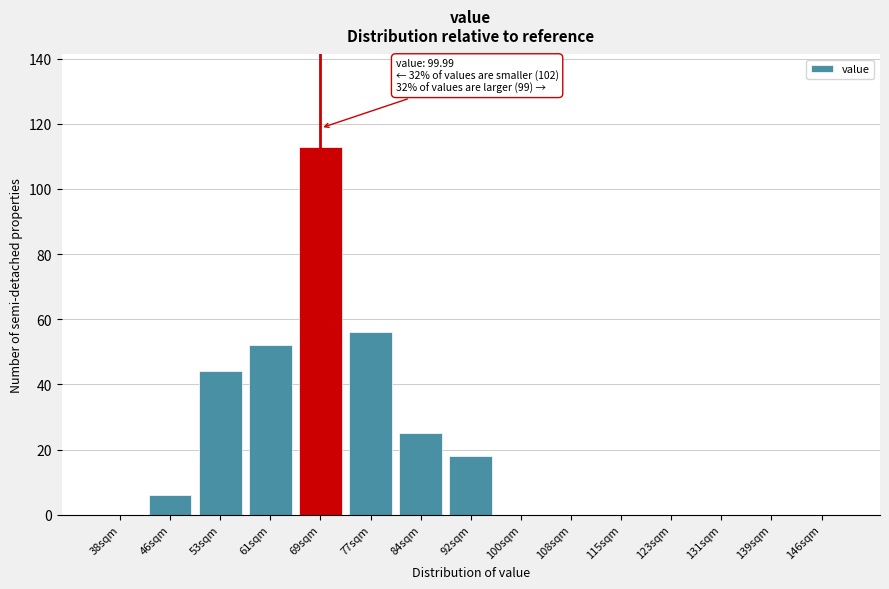

Reading left to right, what are all the values shown in this chart?

38sqm=0	46sqm=6	53sqm=44	61sqm=52	69sqm=113	77sqm=56	84sqm=25	92sqm=18	100sqm=0	108sqm=0	115sqm=0	123sqm=0	131sqm=0	139sqm=0	146sqm=0